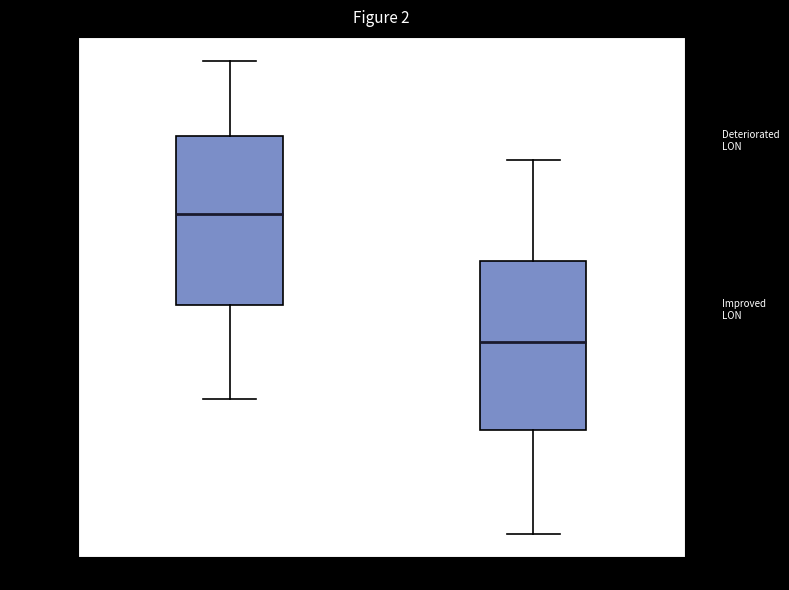

Reading left to right, transcribe this box plot: for each box, give where its median line is, the range the box spans, and where its two whiskers end, as read against the y-axis. The values are not printed on the chart, so give them approximately, as read against the axis.

no recanalization: median 153.552, box 153.536 to 153.566, whiskers 153.520 to 153.578
recanalization: median 153.530, box 153.514 to 153.544, whiskers 153.496 to 153.560